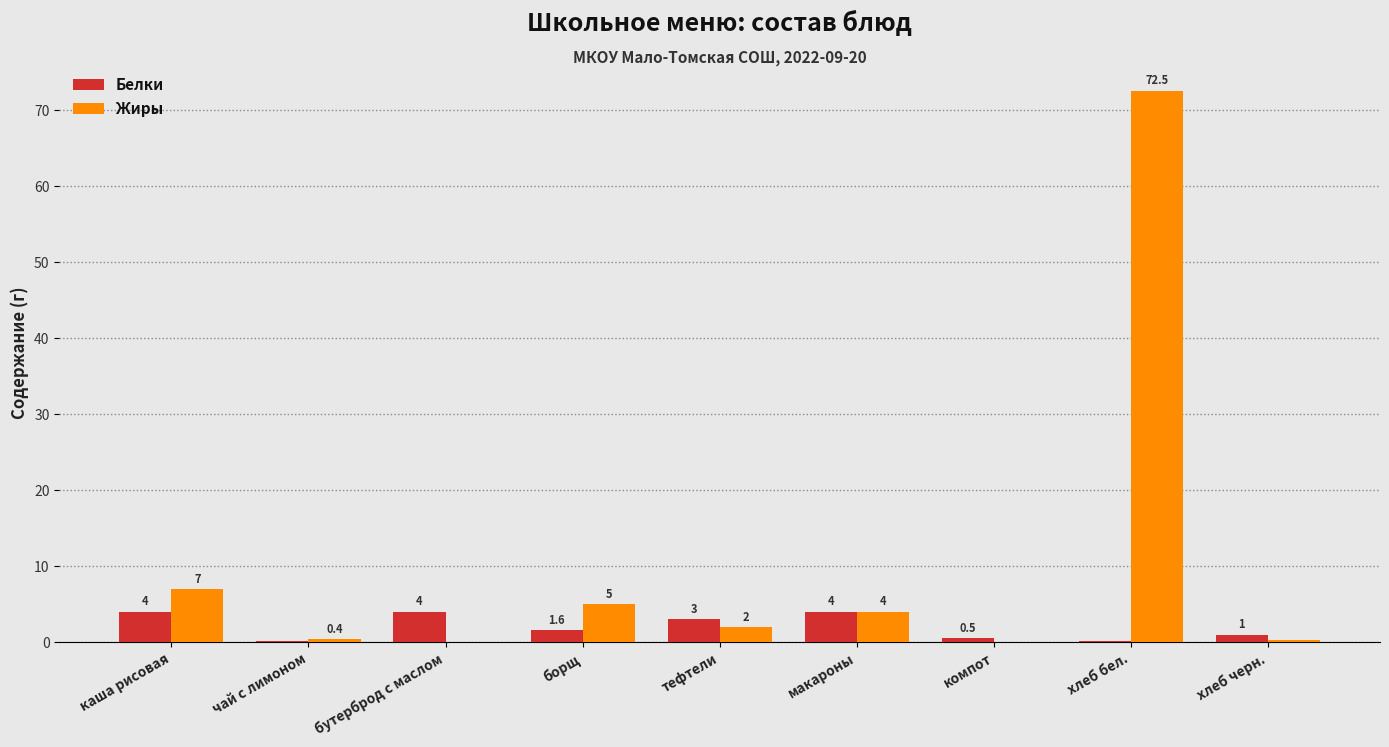

Is the value of Белки at бутерброд с маслом greater than the value of Жиры at хлеб бел.?

No